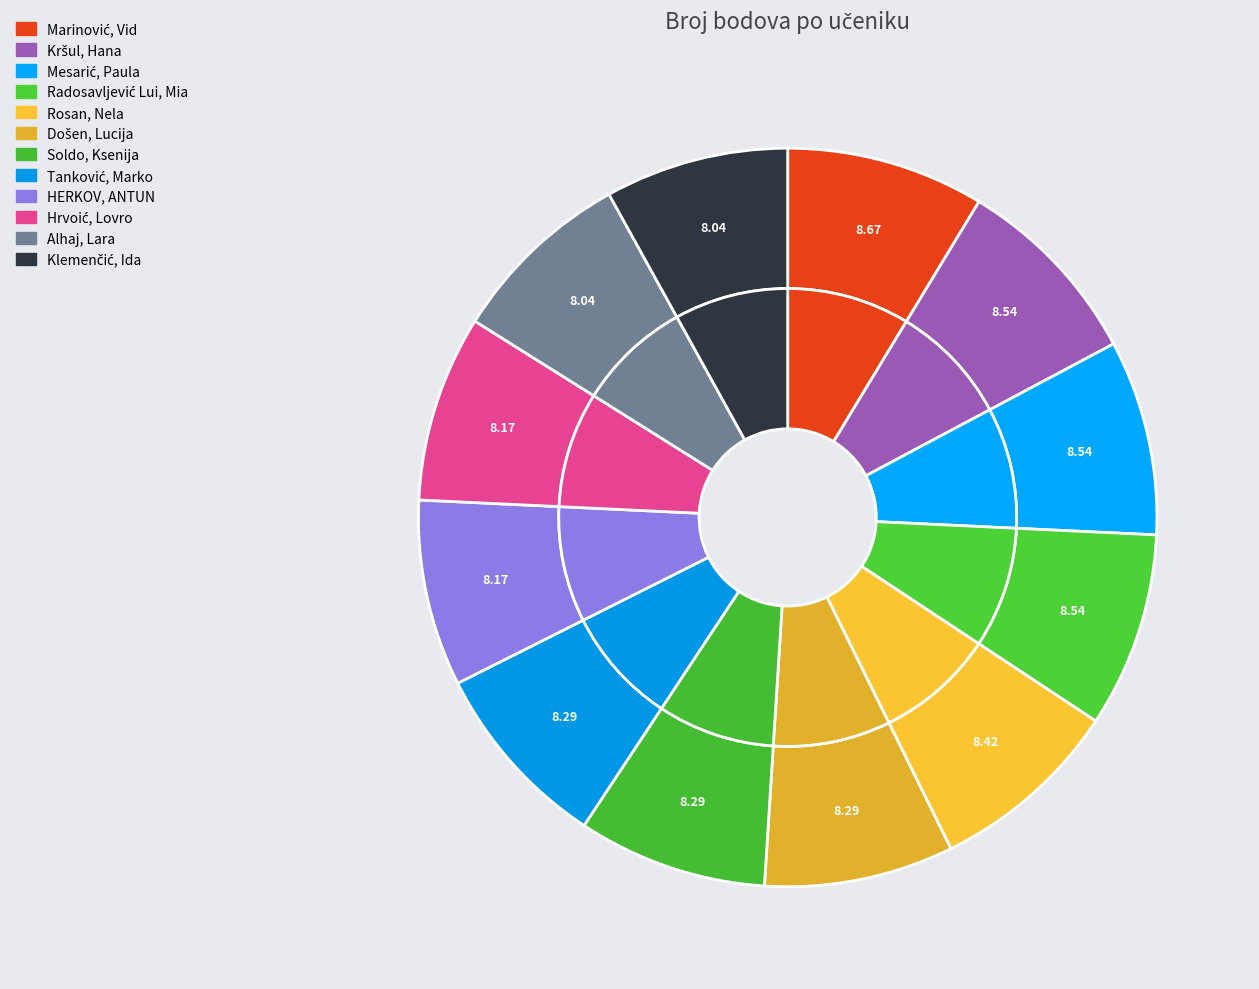

Rank the categories by value from lowest to highest.

Alhaj, Lara, Klemenčić, Ida, HERKOV, ANTUN, Hrvoić, Lovro, Došen, Lucija, Soldo, Ksenija, Tanković, Marko, Rosan, Nela, Kršul, Hana, Mesarić, Paula, Radosavljević Lui, Mia, Marinović, Vid